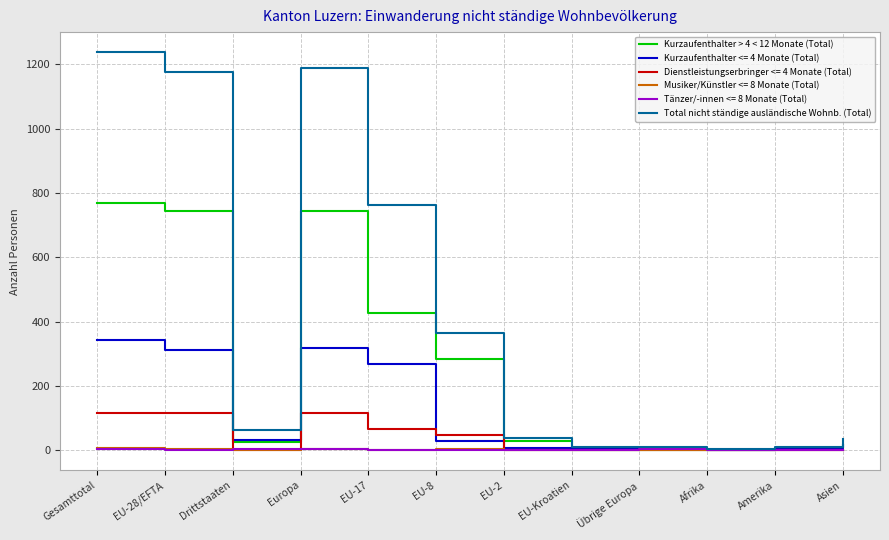

Which series changed the most between EU-17 and Amerika?

Total nicht ständige ausländische Wohnb. (Total)